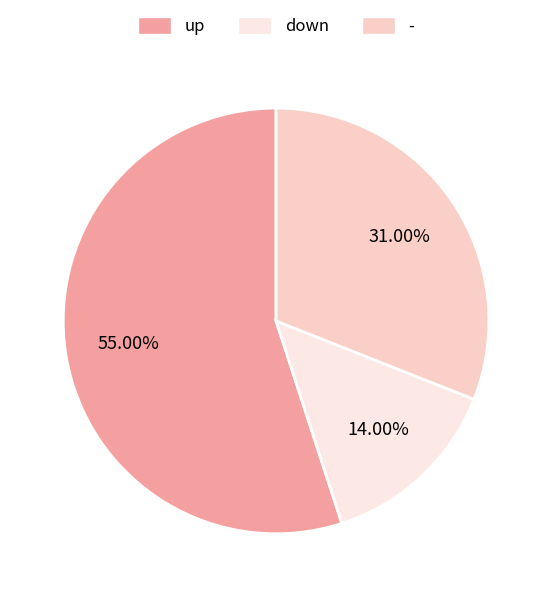

Which slice is the largest?

up